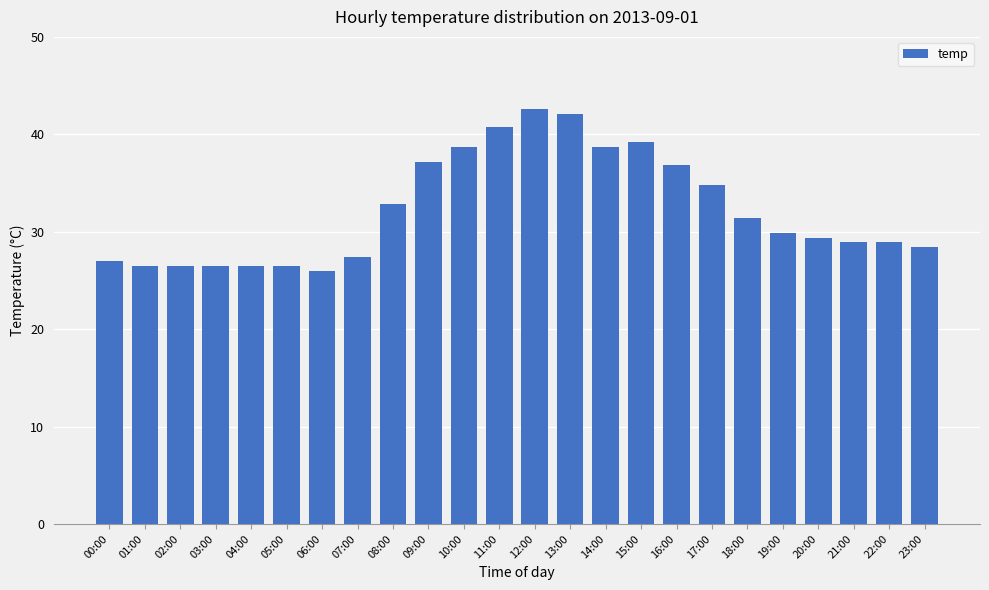

Approximately how many times larger is the value at 04:00 compared to 05:00?

1.0